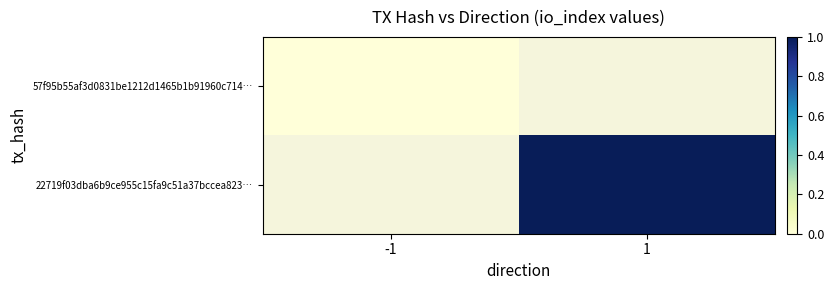

At how many categories does at least one series exceed 0?

1